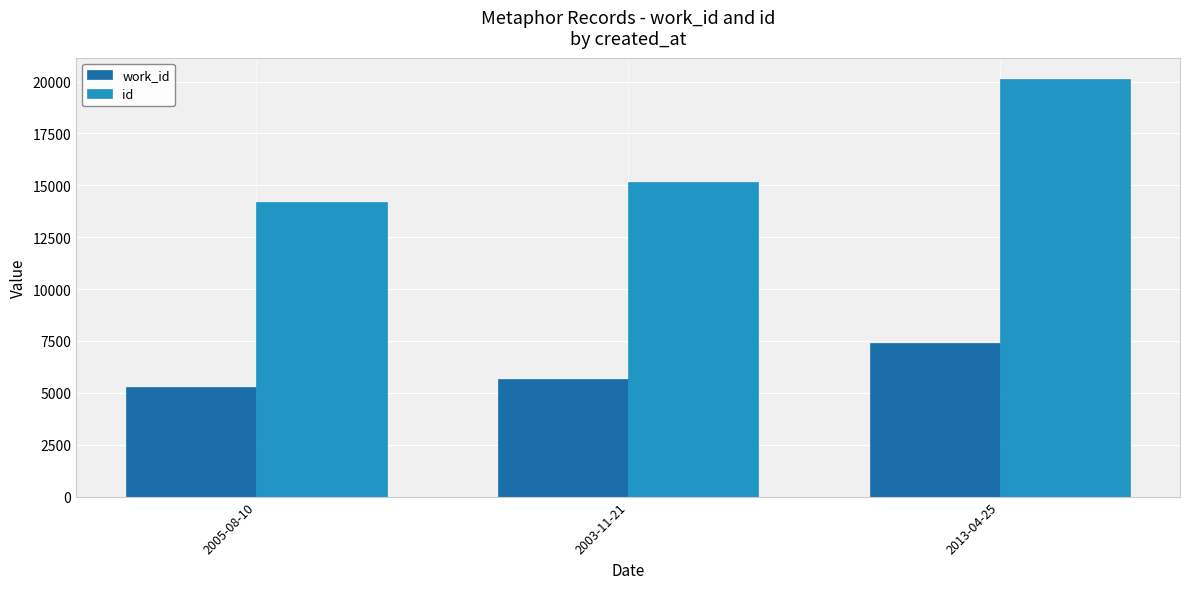

What is the spread (max minus min) of values at 2005-08-10?

8926